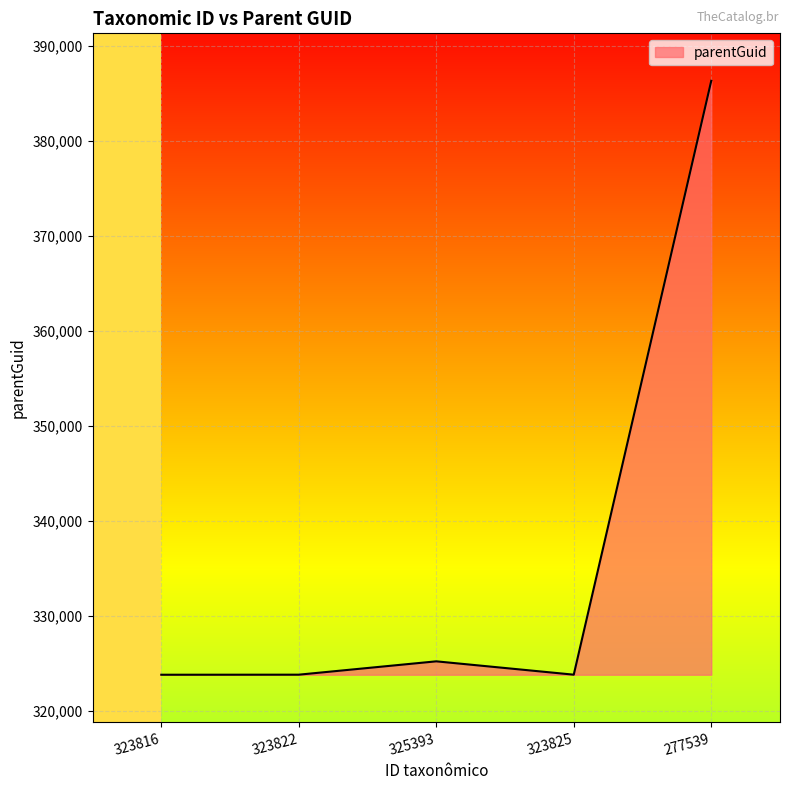

Does the chart have visible grid lines?

Yes